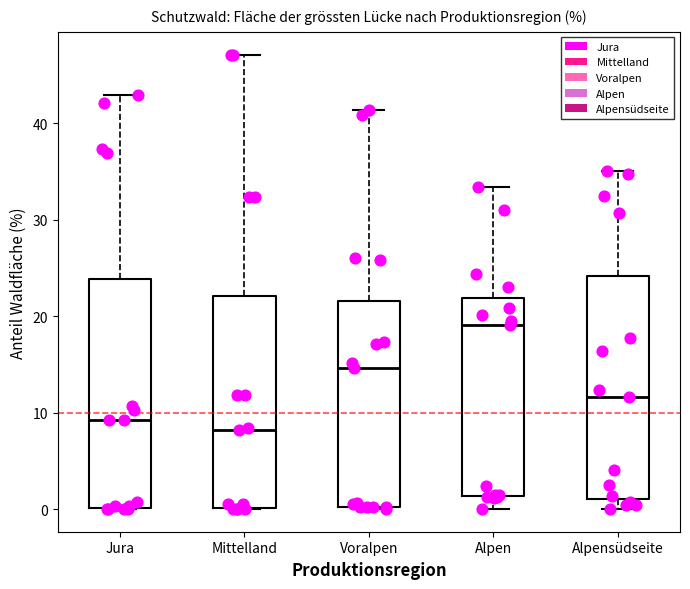

Reading left to right, read every box against the y-axis: the position of its median line, the range the box covers, and the ends of its whiskers. The values are not printed on the chart, so give them approximately, as read against the axis.

Jura: median 9, box 0 to 24, whiskers 0 to 43
Mittelland: median 8, box 0 to 22, whiskers 0 to 47
Voralpen: median 15, box 0 to 22, whiskers 0 to 41
Alpen: median 19, box 1 to 22, whiskers 0 to 33
Alpensüdseite: median 12, box 1 to 24, whiskers 0 to 35